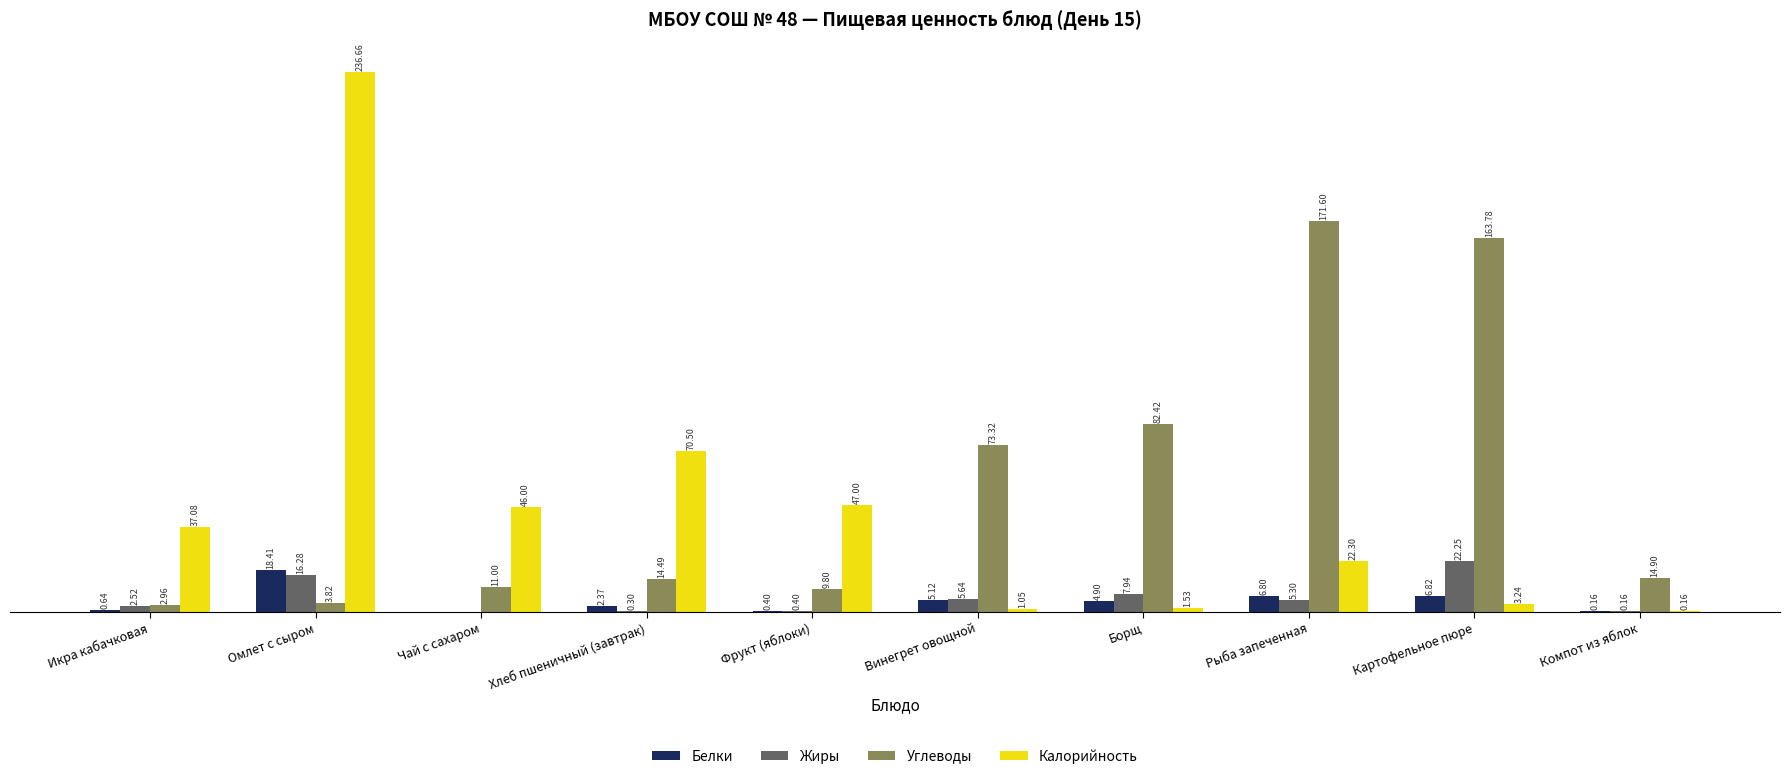

At which label is Калорийность closest to 118?

Хлеб пшеничный (завтрак)